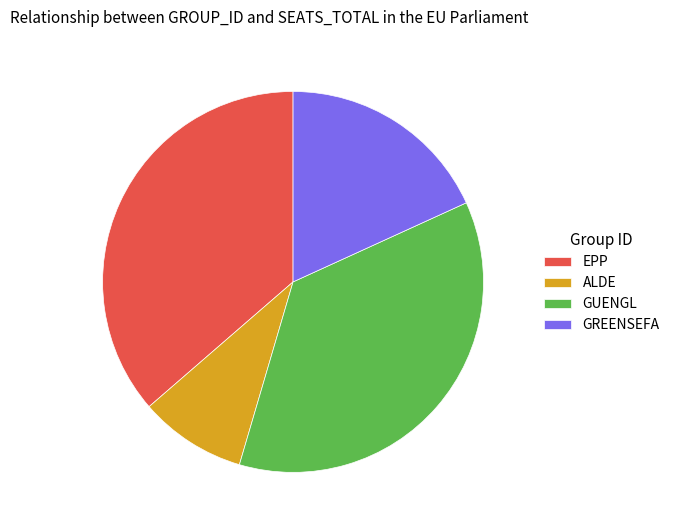

Is there any slice that represents more than half of the pie?

No